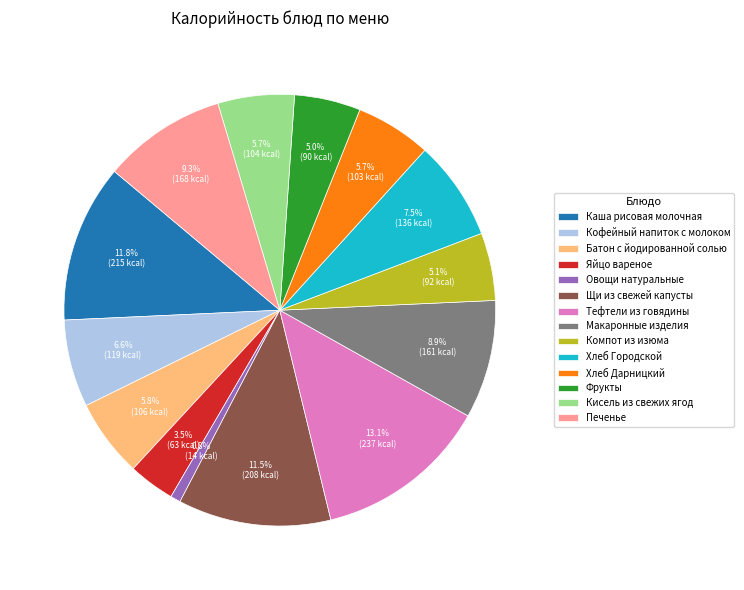

Combined, do Хлеб Дарницкий and Овощи натуральные account for over 50%?

No